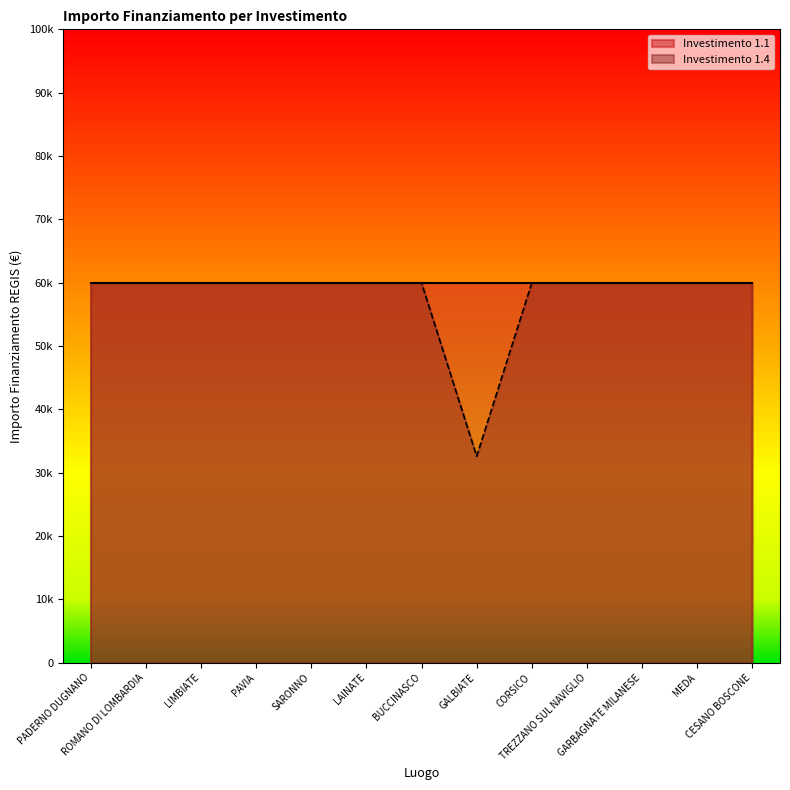

Rank the categories by value from highest to lowest.

PADERNO DUGNANO, ROMANO DI LOMBARDIA, LIMBIATE, PAVIA, SARONNO, LAINATE, BUCCINASCO, CORSICO, TREZZANO SUL NAVIGLIO, GARBAGNATE MILANESE, MEDA, CESANO BOSCONE, GALBIATE